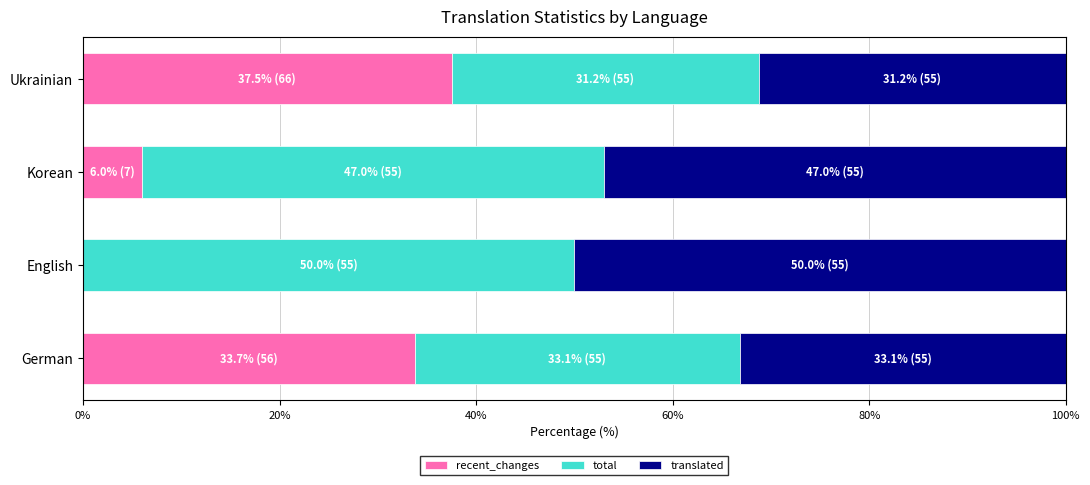

What is the total value across all series at English?

100.0